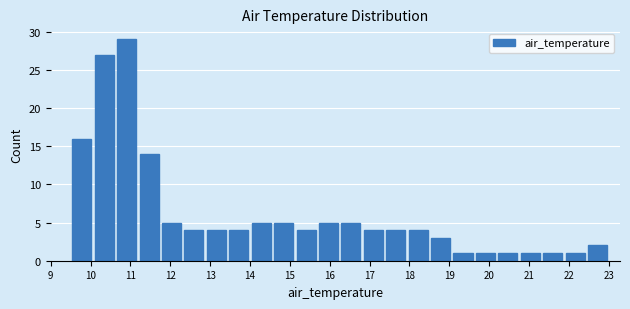

Reading left to right, transcribe this chart: for each bar, give the range it covers on the x-axis and its height. Neither the bar edges nor the heights are printed on the chart, so give them approximately, as read against the axes.

9.5 to 10.1: 16
10.1 to 10.6: 27
10.6 to 11.2: 29
11.2 to 11.8: 14
11.8 to 12.3: 5
12.3 to 12.9: 4
12.9 to 13.4: 4
13.4 to 14.0: 4
14.0 to 14.6: 5
14.6 to 15.1: 5
15.1 to 15.7: 4
15.7 to 16.3: 5
16.3 to 16.8: 5
16.8 to 17.4: 4
17.4 to 17.9: 4
17.9 to 18.5: 4
18.5 to 19.1: 3
19.1 to 19.6: 1
19.6 to 20.2: 1
20.2 to 20.8: 1
20.8 to 21.3: 1
21.3 to 21.9: 1
21.9 to 22.4: 1
22.4 to 23.0: 2